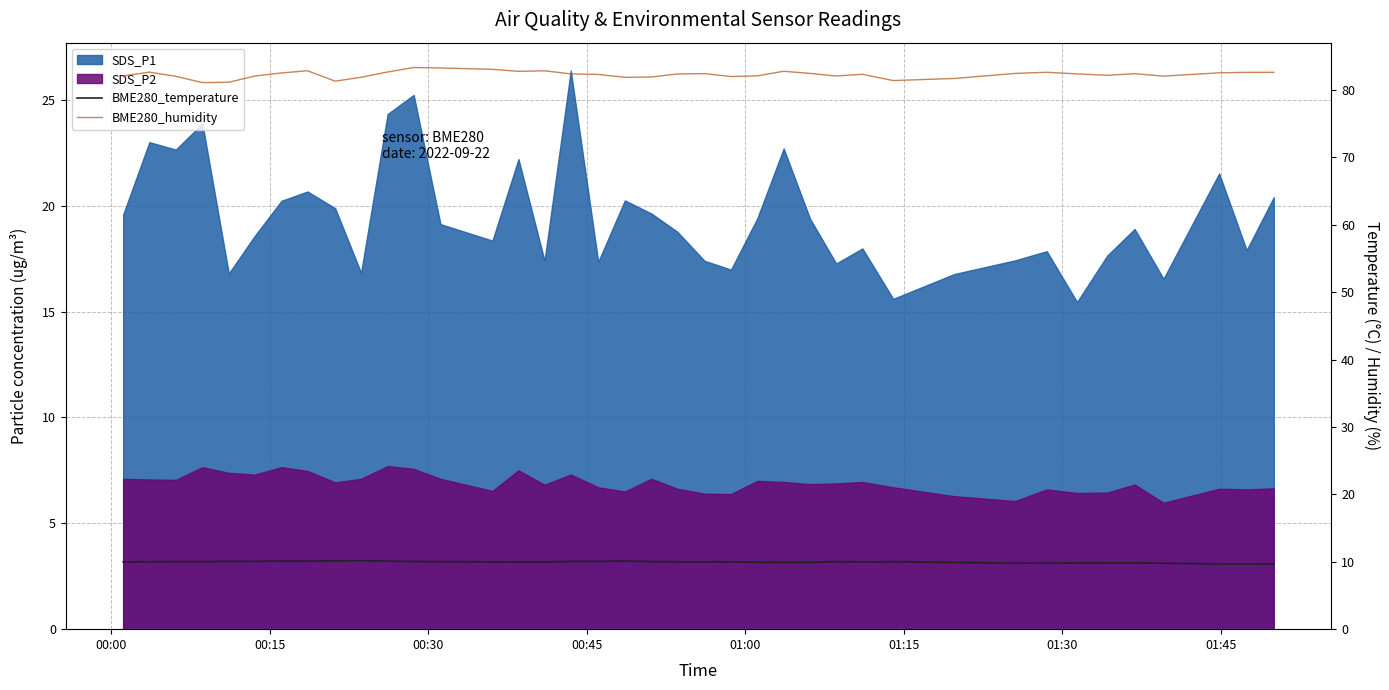

How many values in the BME280_humidity series exceed 82?

31